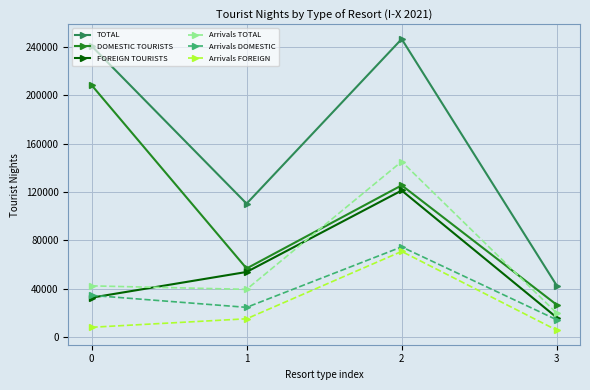

Reading left to right, list all the values displayed in this chart.

TOTAL: 240991	110311	246717	42450
DOMESTIC TOURISTS: 208576	56602	125502	26497
FOREIGN TOURISTS: 32415	53709	121215	15953
Arrivals TOTAL: 42185	39301	145196	19562
Arrivals DOMESTIC: 34314	24386	74462	14076
Arrivals FOREIGN: 7871	14915	70734	5486